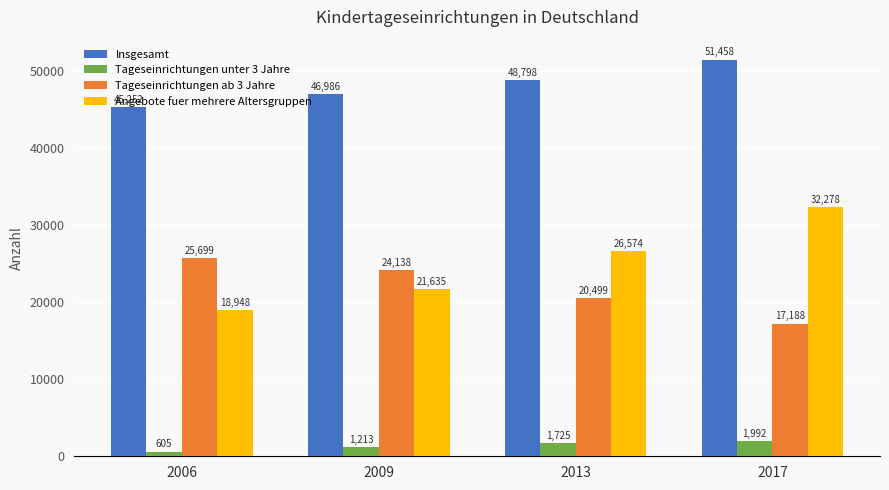

What is the difference between the maximum and minimum values in the Tageseinrichtungen ab 3 Jahre series?

8511